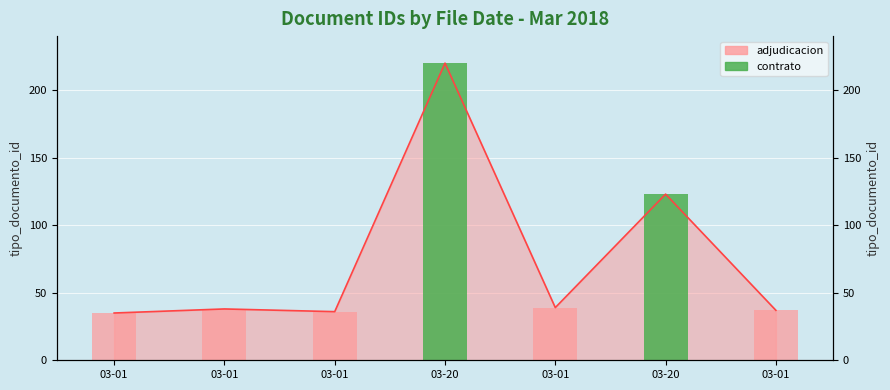

Between 03-01 and 03-01, which is larger?

03-01